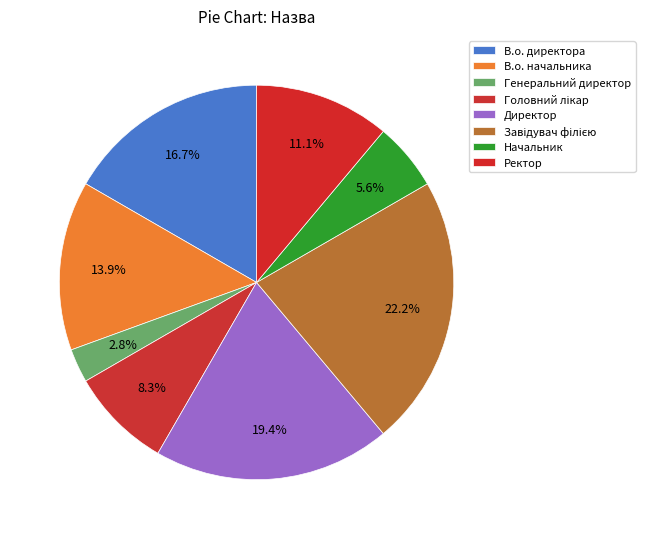

Count the number of slices in the pie.

8